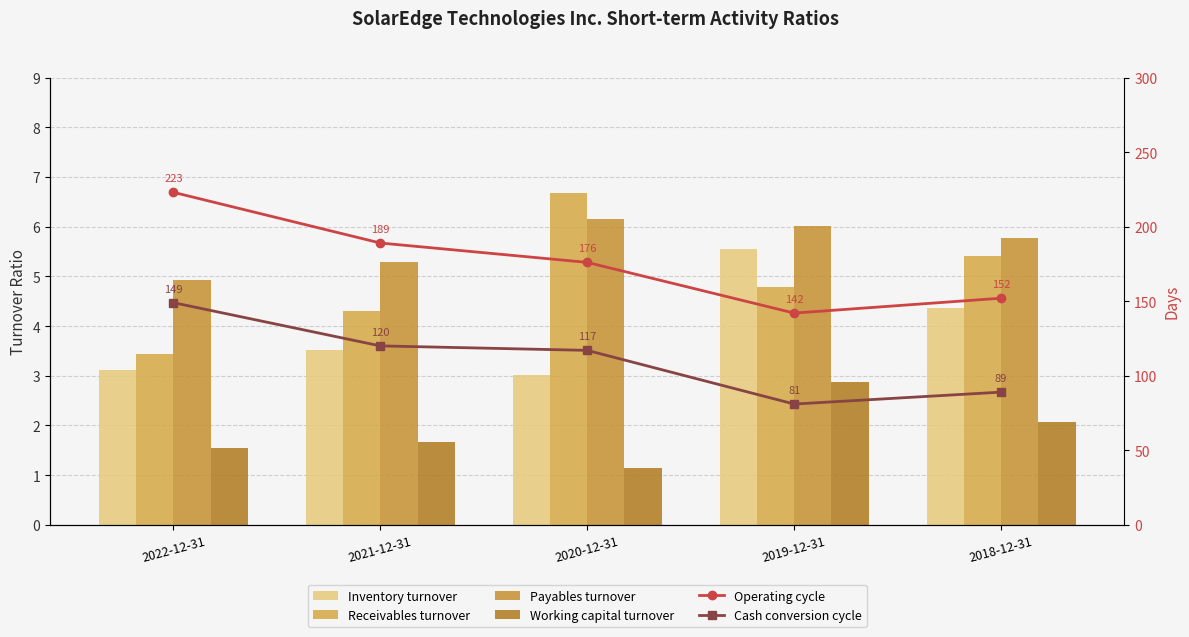

How many categories are shown in the chart?

5